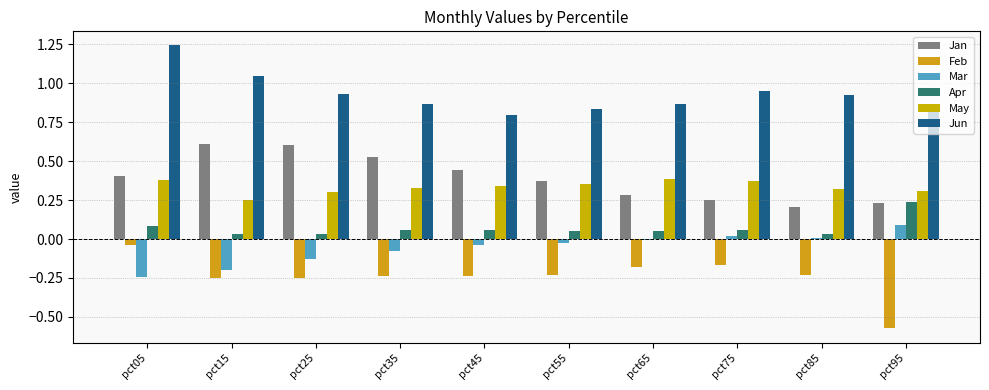

Which has a higher value, pct35 or pct05?

pct35